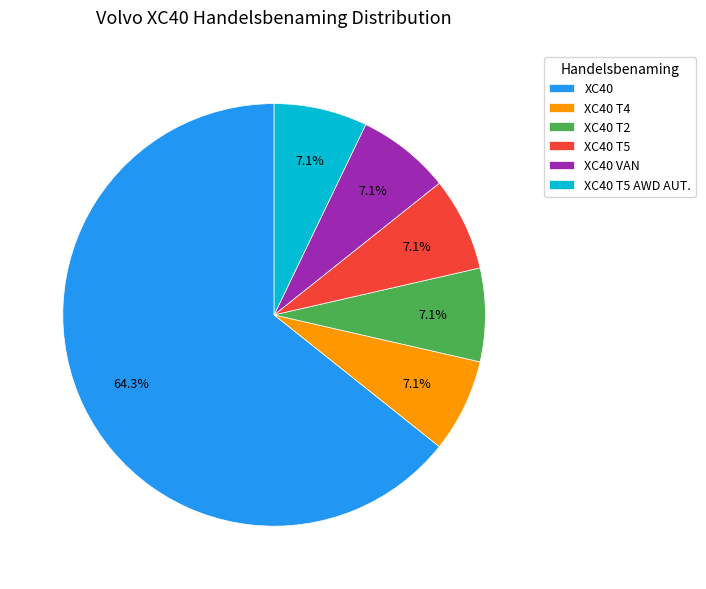

Do XC40 T5 AWD AUT. and XC40 VAN together represent more than half of the pie?

No